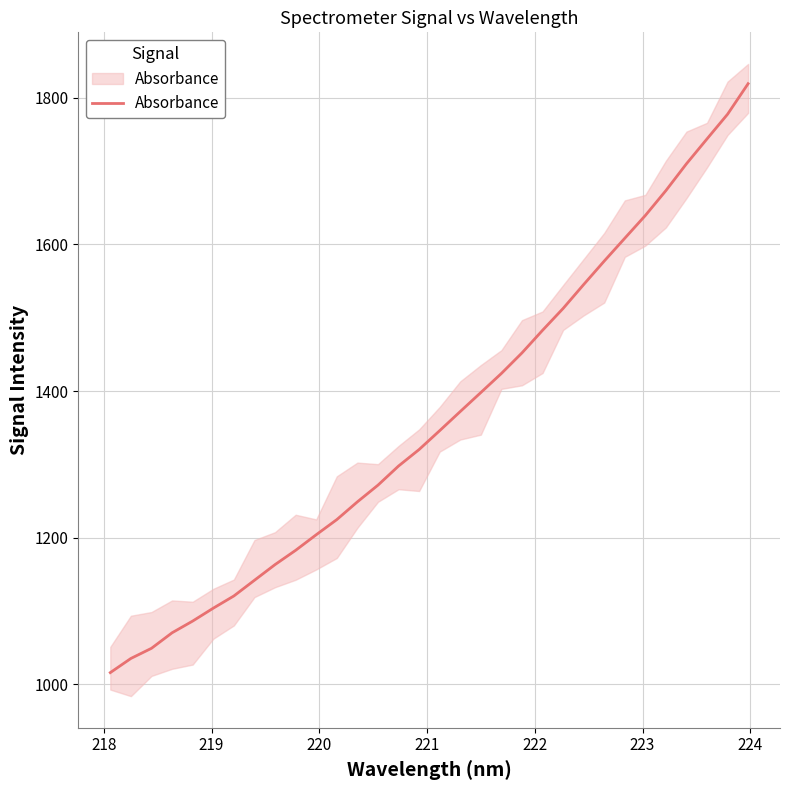

What is the average value?

1363.2